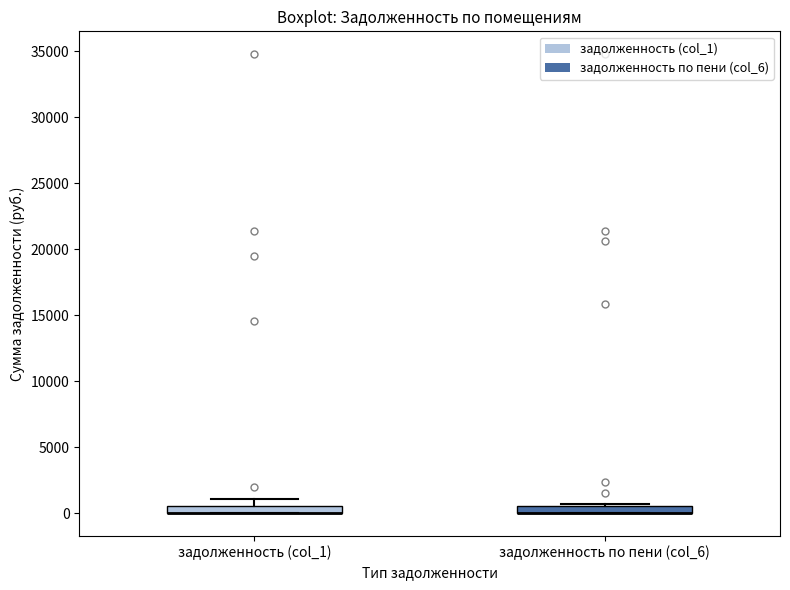

Where is the upper edge of the box for задолженность (col_1) on the y-axis? The values are not printed on the chart, so give them approximately, as read against the axis.

500